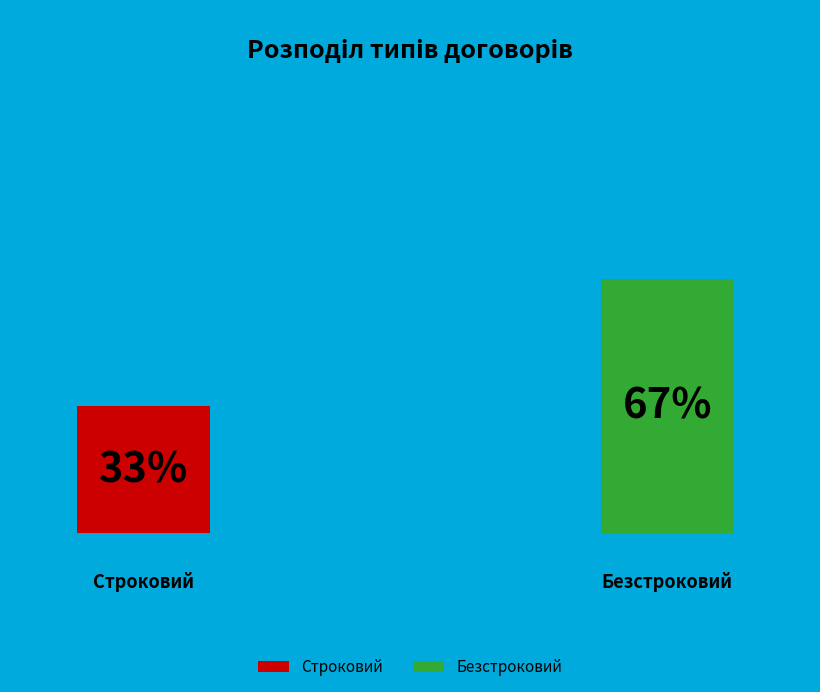

What is the smallest slice in the pie chart?

Строковий